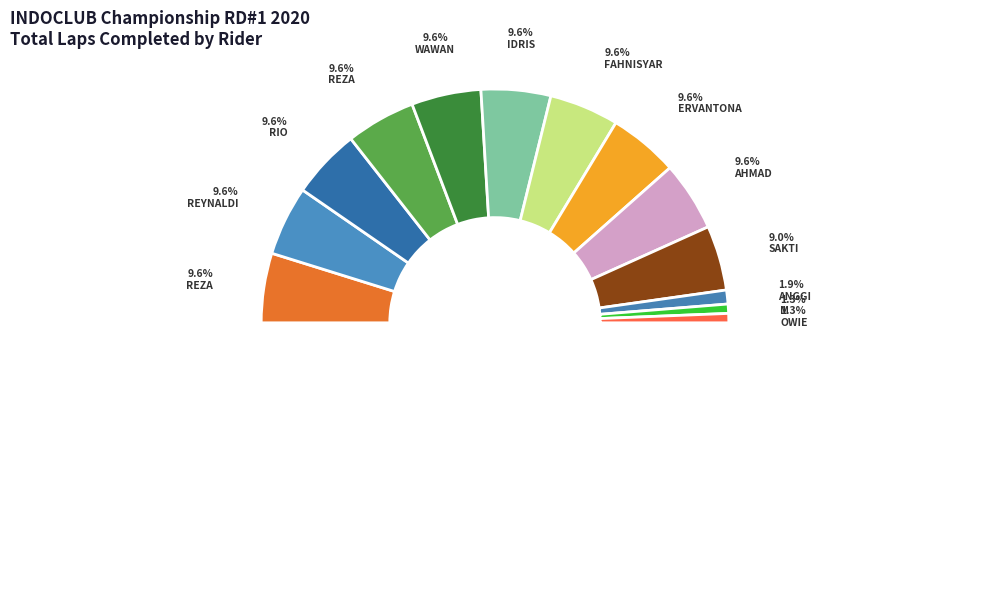

Is it true that REZA HANUM is 10% of the pie?

True